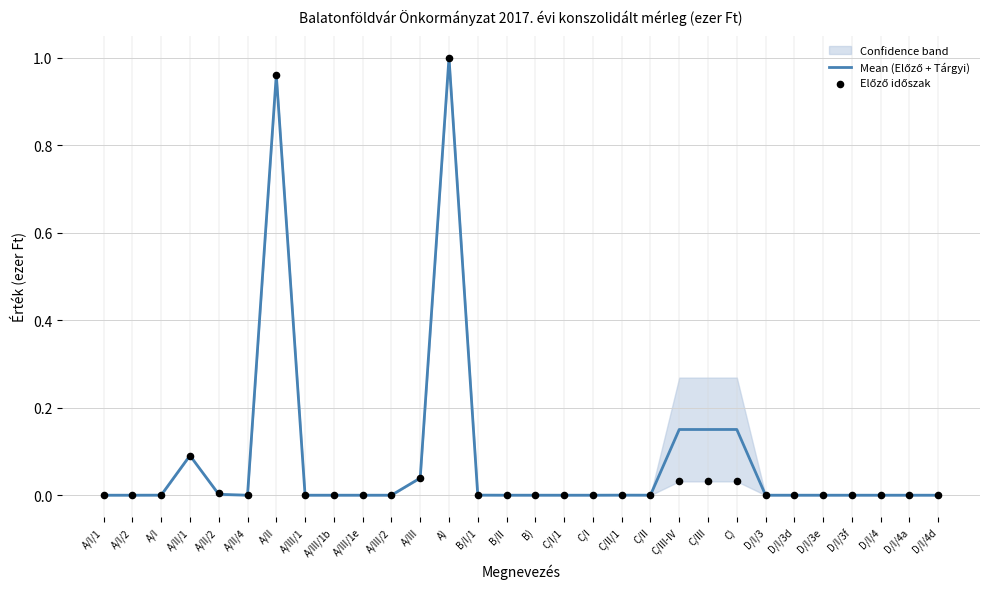

Which series reaches the minimum Y coordinate?

Mean (Előző + Tárgyi)